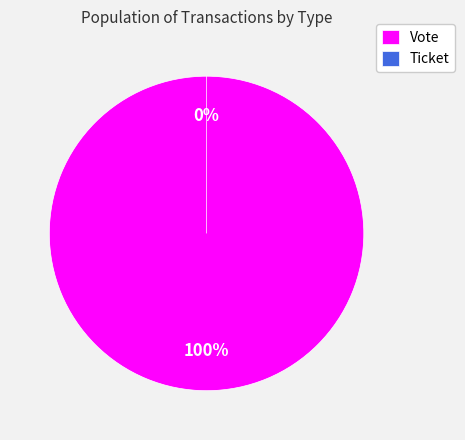

Which slice represents more than half of the pie?

Vote